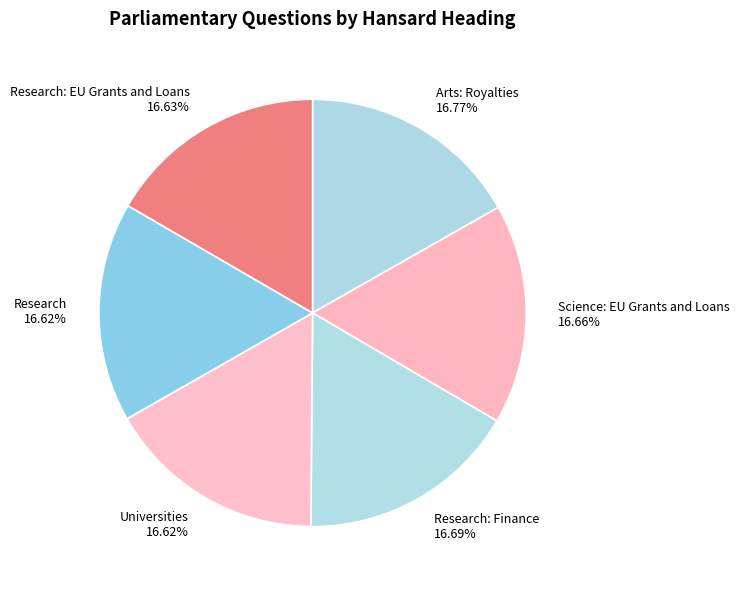

Is Research: EU Grants and Loans the majority of the pie?

No